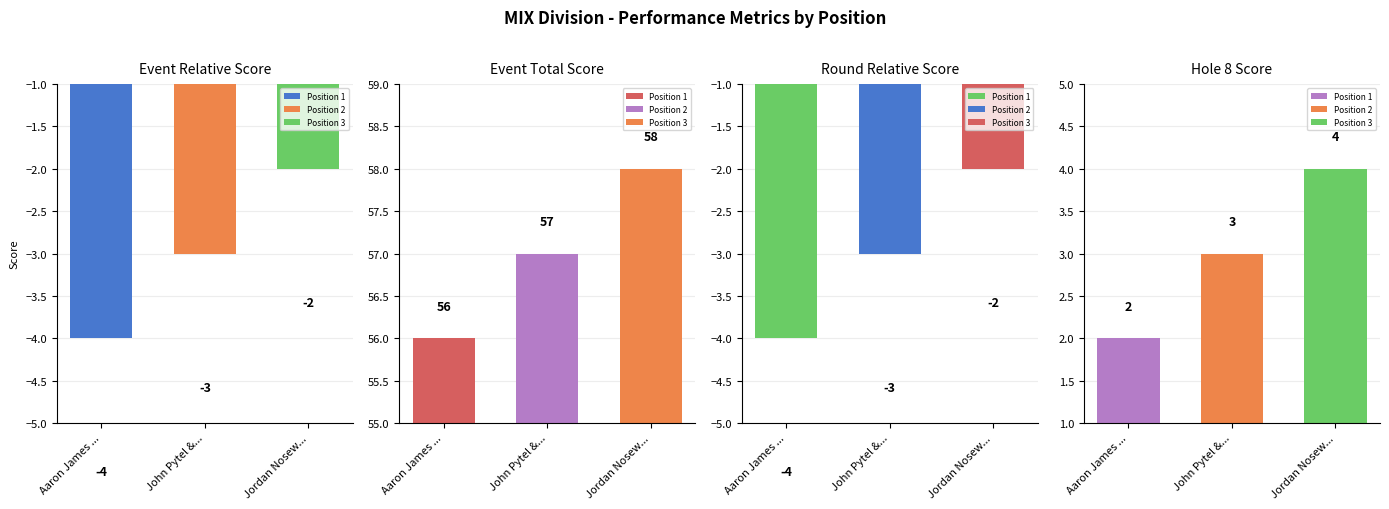

At which category is the sum across all series the highest?

3